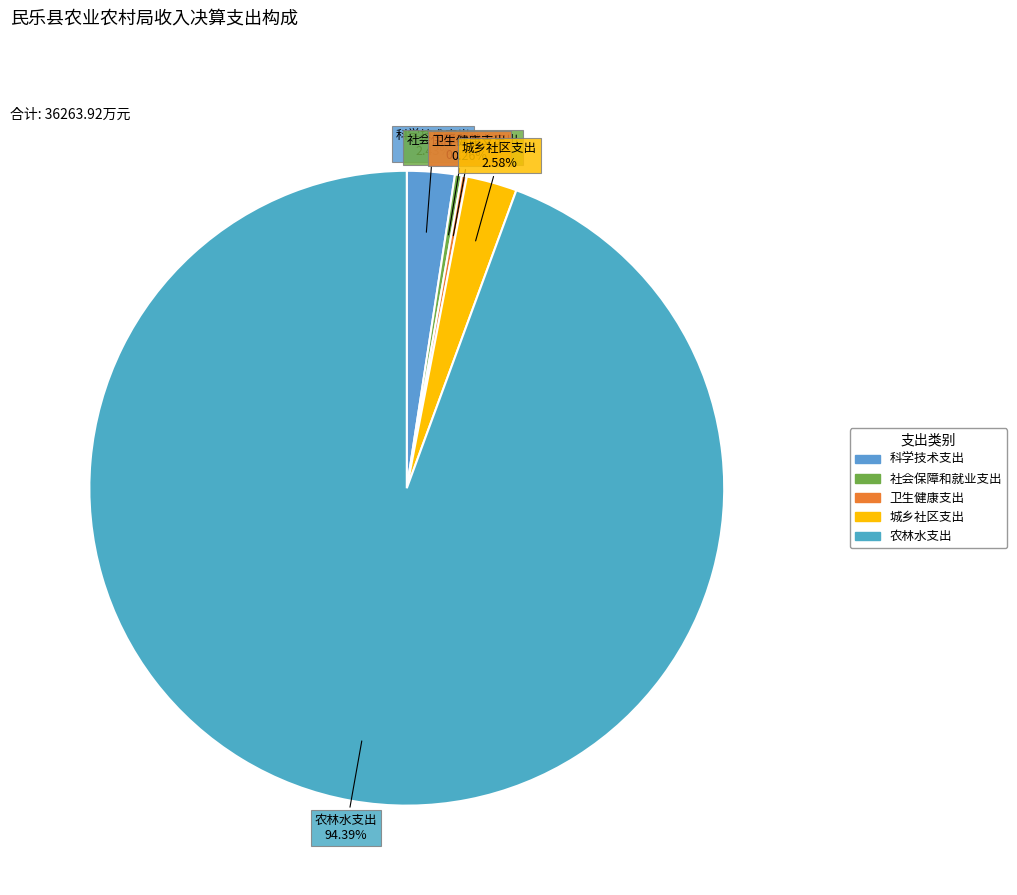

What percentage is NOT represented by 社会保障和就业支出?

99.7%